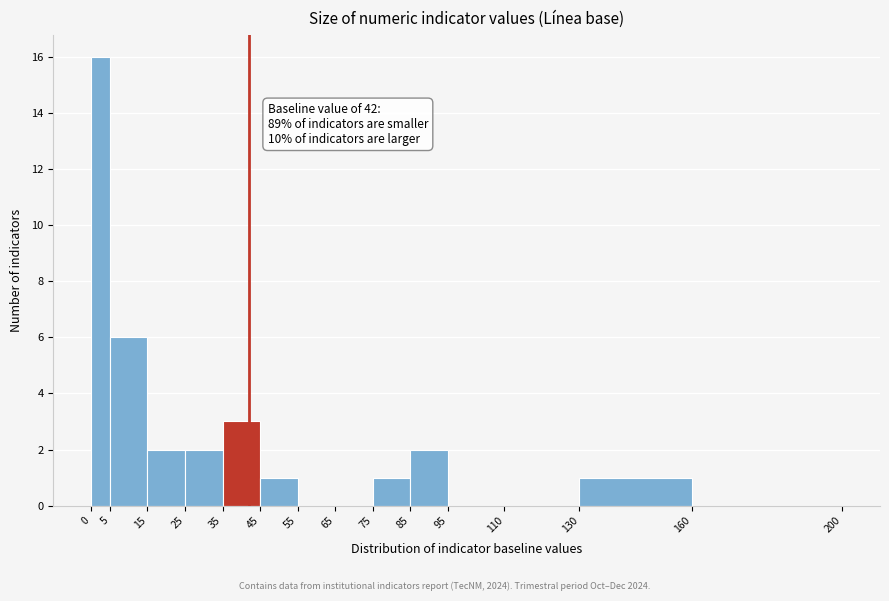

Over which range of the x-axis is the bar tallest?

0 to 5